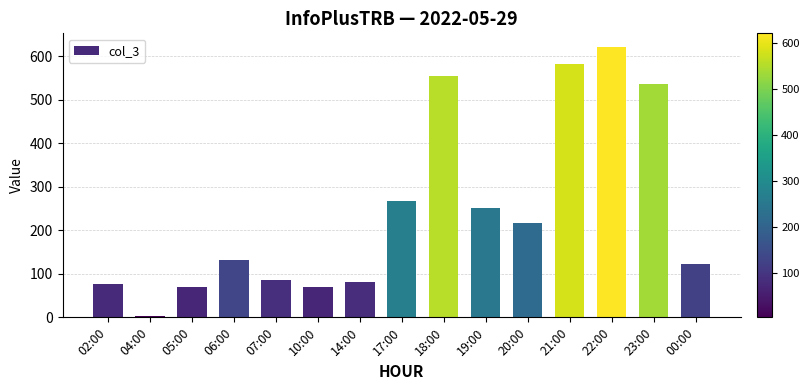

What is the difference between the values at 22:00 and 20:00?

405